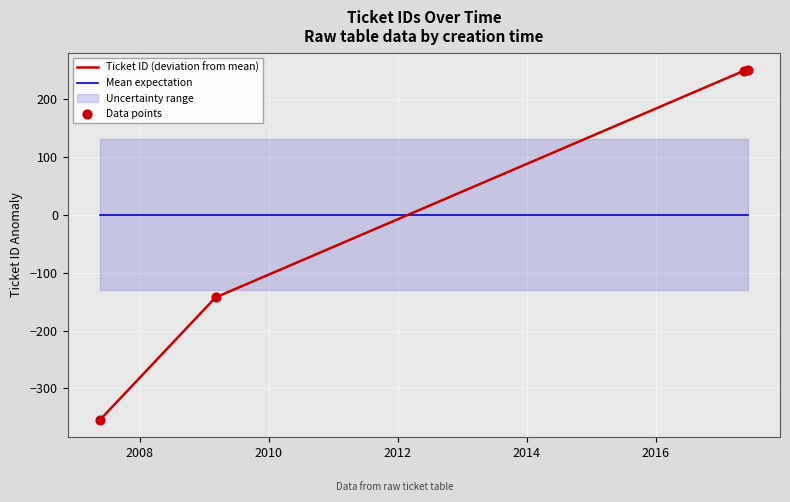

Which series ends up on top after the final intersection of Ticket ID (deviation from mean) and Mean expectation?

Ticket ID (deviation from mean)